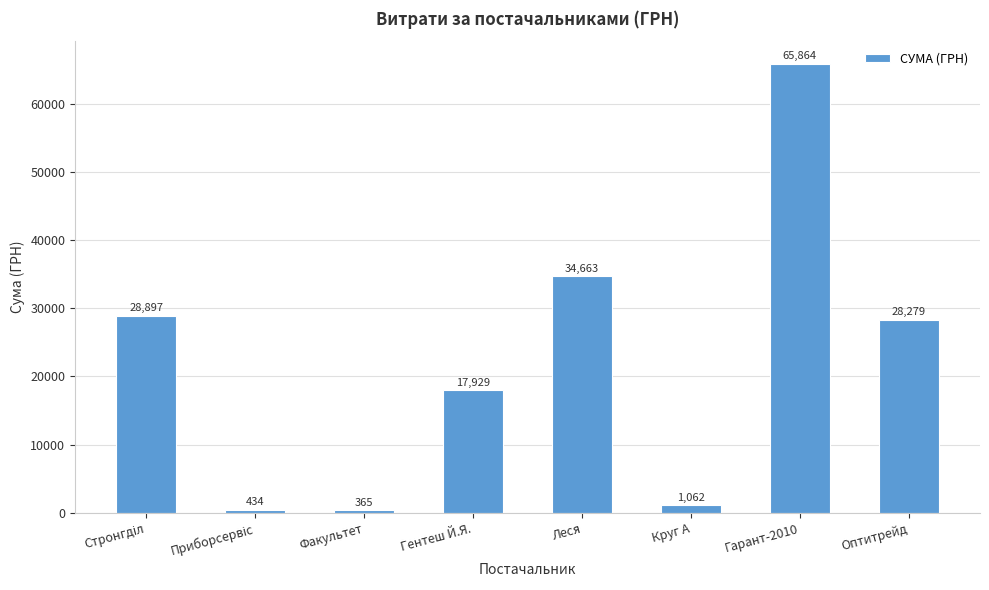

Between Оптитрейд and Круг А, which is larger?

Оптитрейд